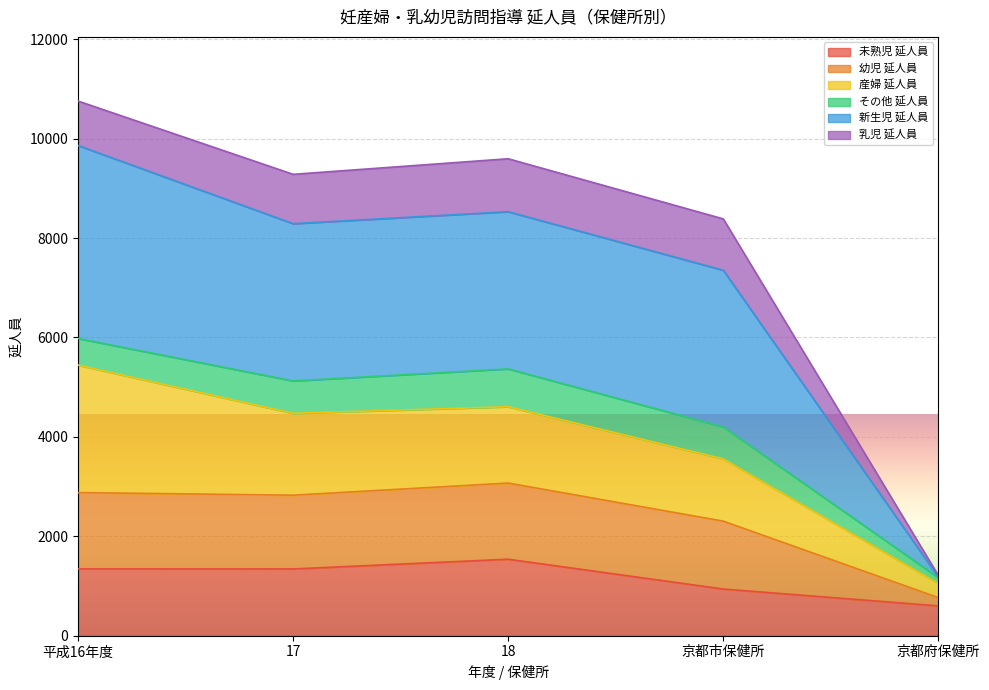

True or false: 幼児 延人員 and 未熟児 延人員 intersect in this chart.

False